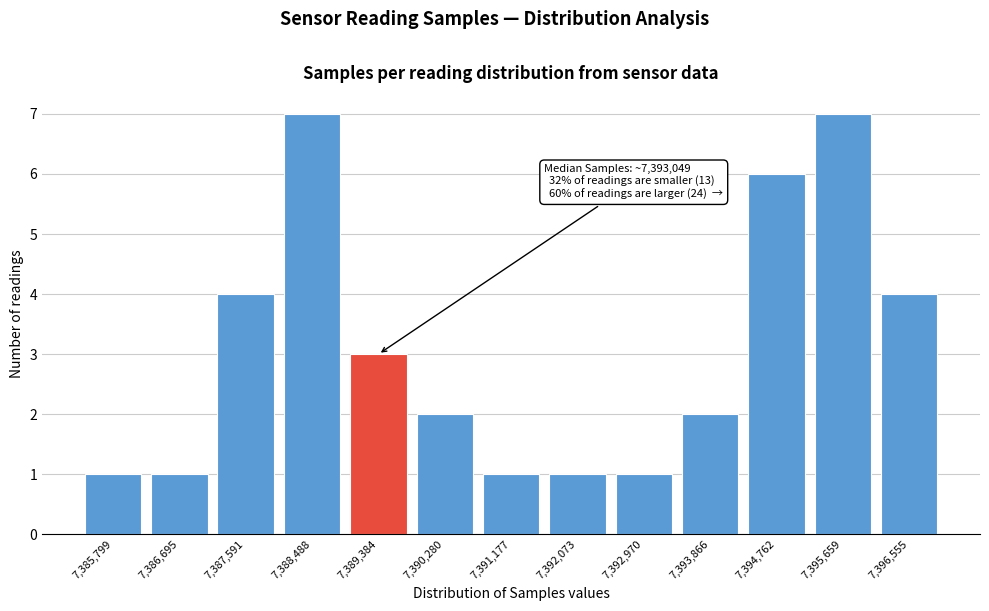

Reading left to right, transcribe all the data shown in this chart.

1	1	4	7	3	2	1	1	1	2	6	7	4